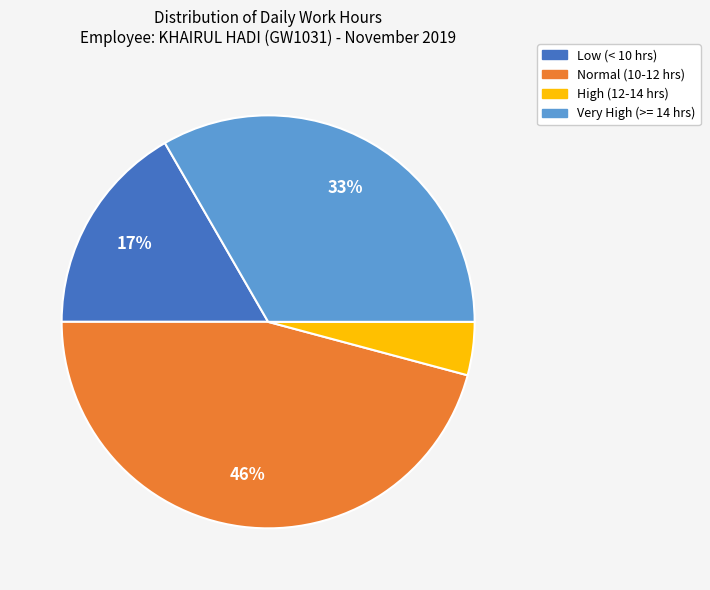

To the nearest percent, what is the average slice percentage?

25%